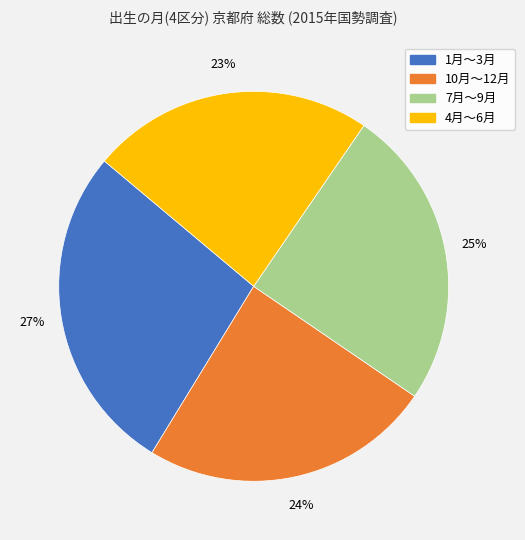

How many slices are in this pie chart?

4